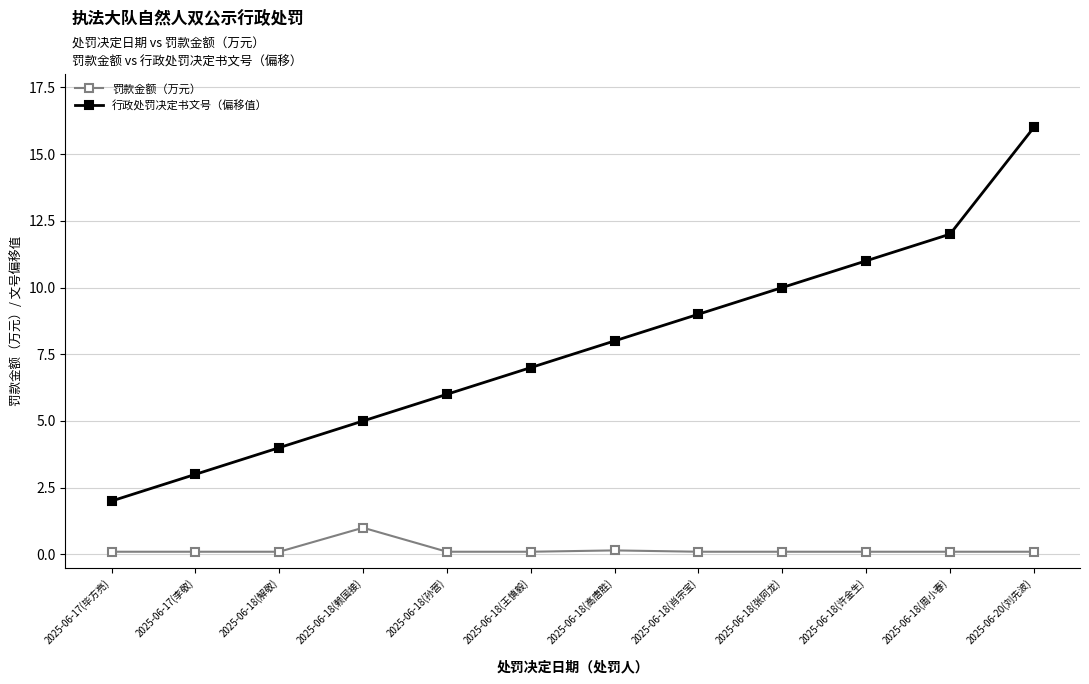

What is the label of the 12th point from the right?

2025-06-17(毕方亮)